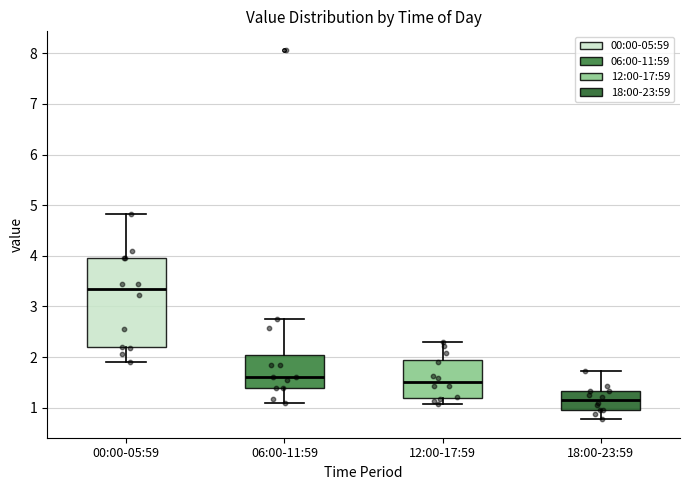

Which box is the tallest, from its lower edge to its upper edge?

00:00-05:59